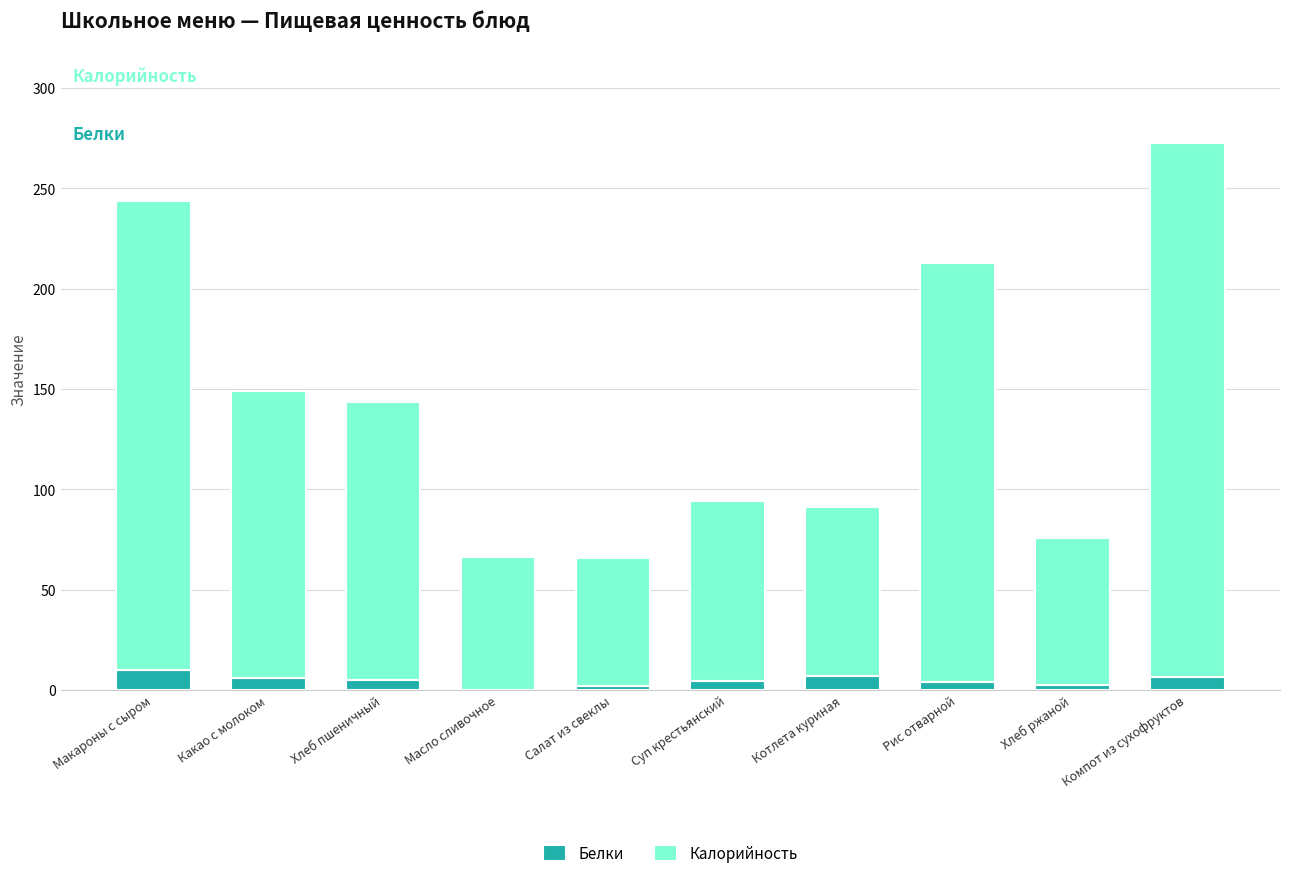

True or false: Белки has a value of 5.8 at Какао с молоком.

True